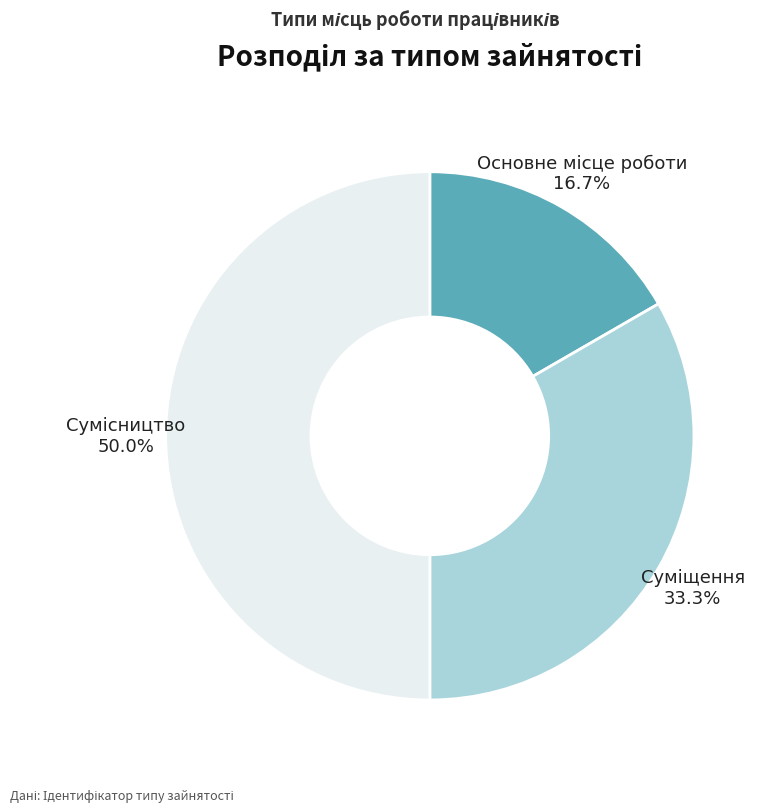

Count the number of slices in the pie.

3